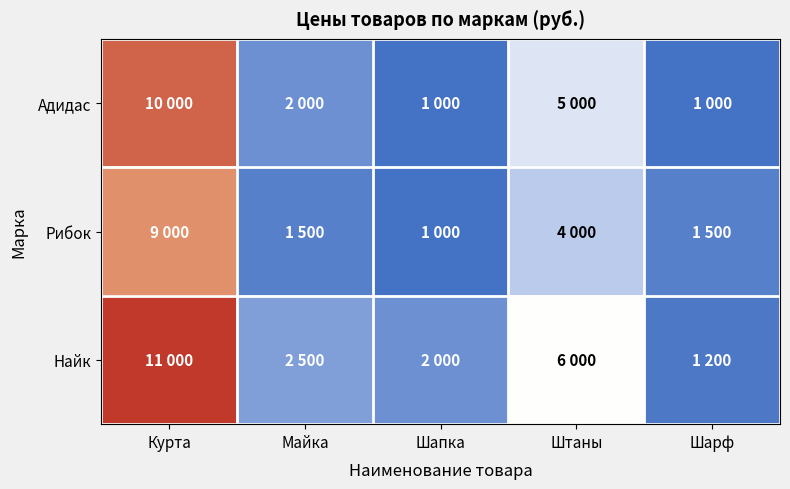

Reading right to left, list all the values displayed in this chart.

Адидас: Шарф=1000	Штаны=5000	Шапка=1000	Майка=2000	Курта=10000
Рибок: Шарф=1500	Штаны=4000	Шапка=1000	Майка=1500	Курта=9000
Найк: Шарф=1200	Штаны=6000	Шапка=2000	Майка=2500	Курта=11000